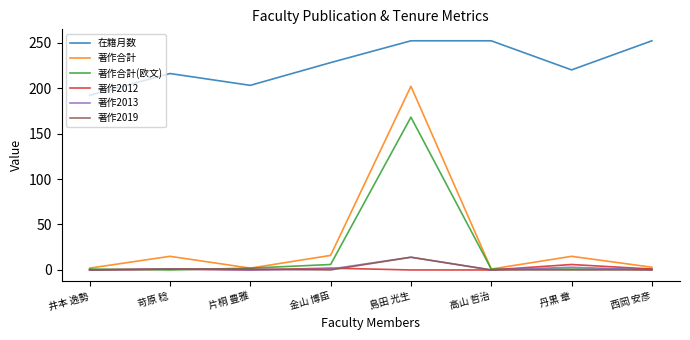

What is the maximum value shown in the chart?

252